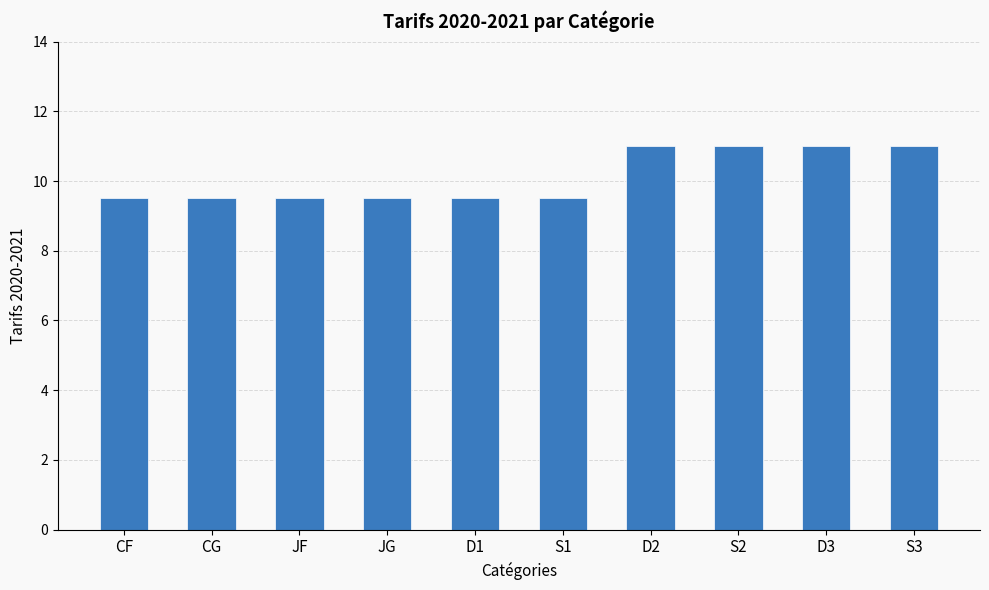

What is the maximum value shown in the chart?

11.0